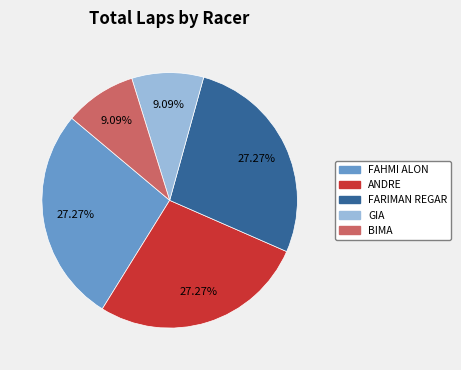

Is there any slice that represents more than half of the pie?

No